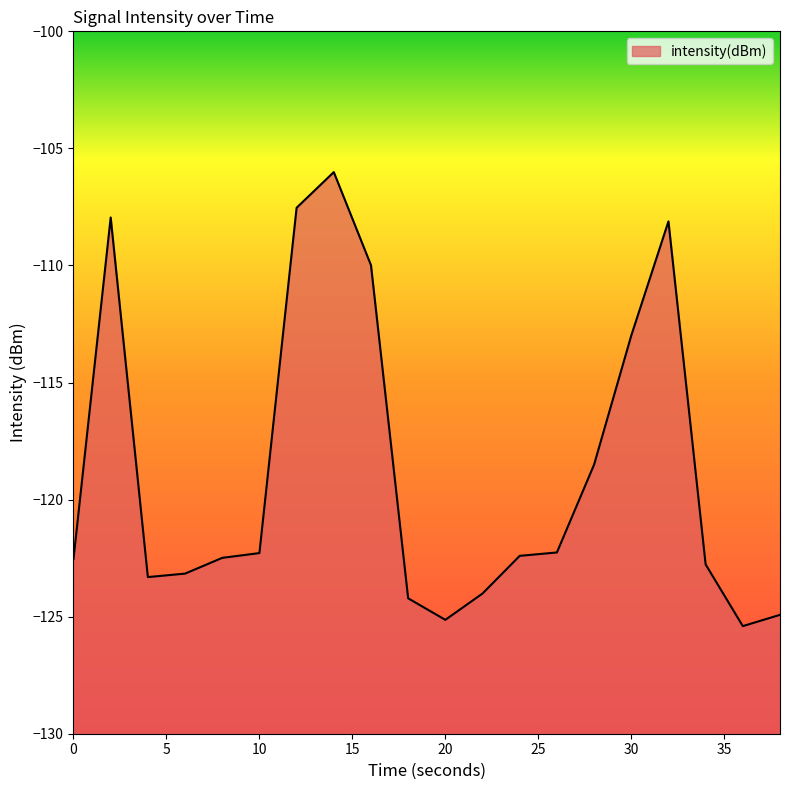

How many lines are shown in the chart?

1